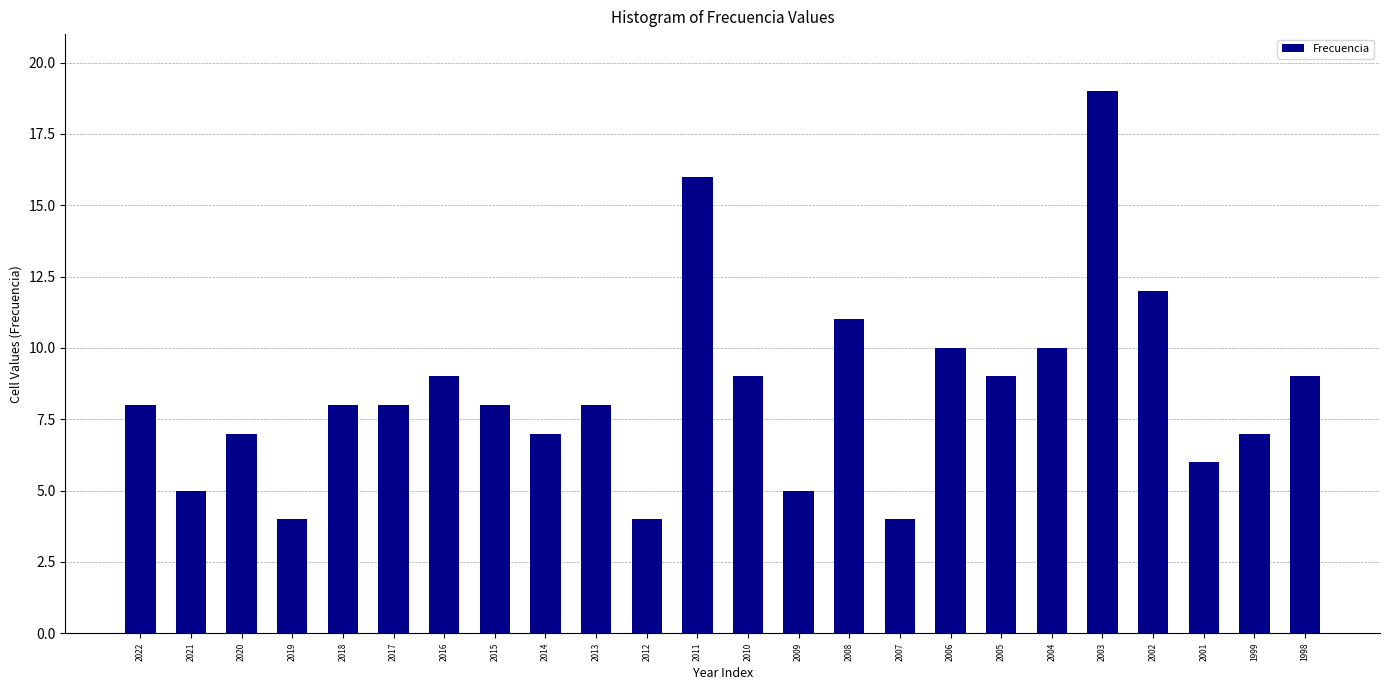

Reading left to right, transcribe all the data shown in this chart.

8	5	7	4	8	8	9	8	7	8	4	16	9	5	11	4	10	9	10	19	12	6	7	9